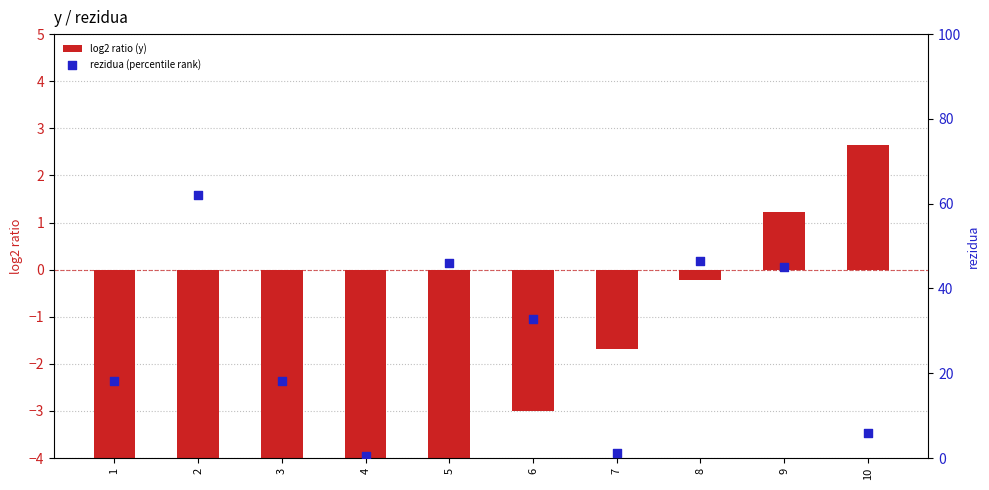

Is the value of rezidua (percentile rank) at 9 greater than the value of log2 ratio (y) at 10?

Yes